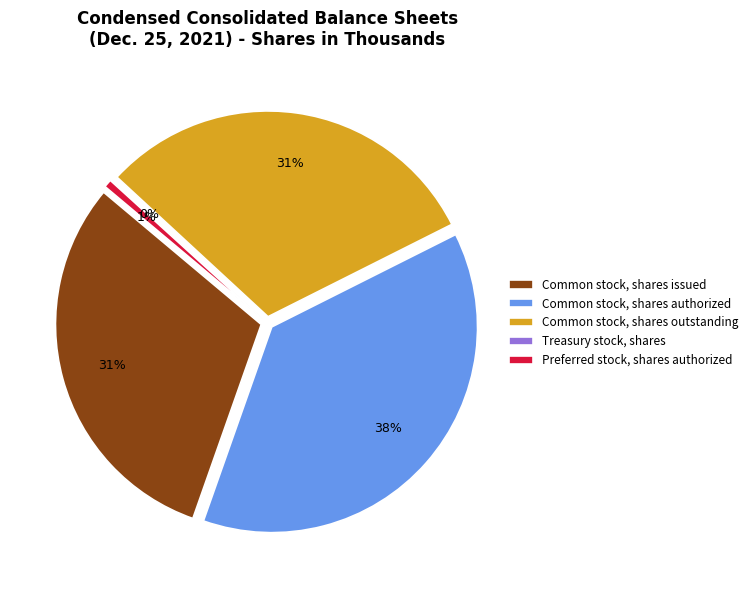

Which has a higher value, Common stock, shares outstanding or Common stock, shares issued?

Common stock, shares outstanding